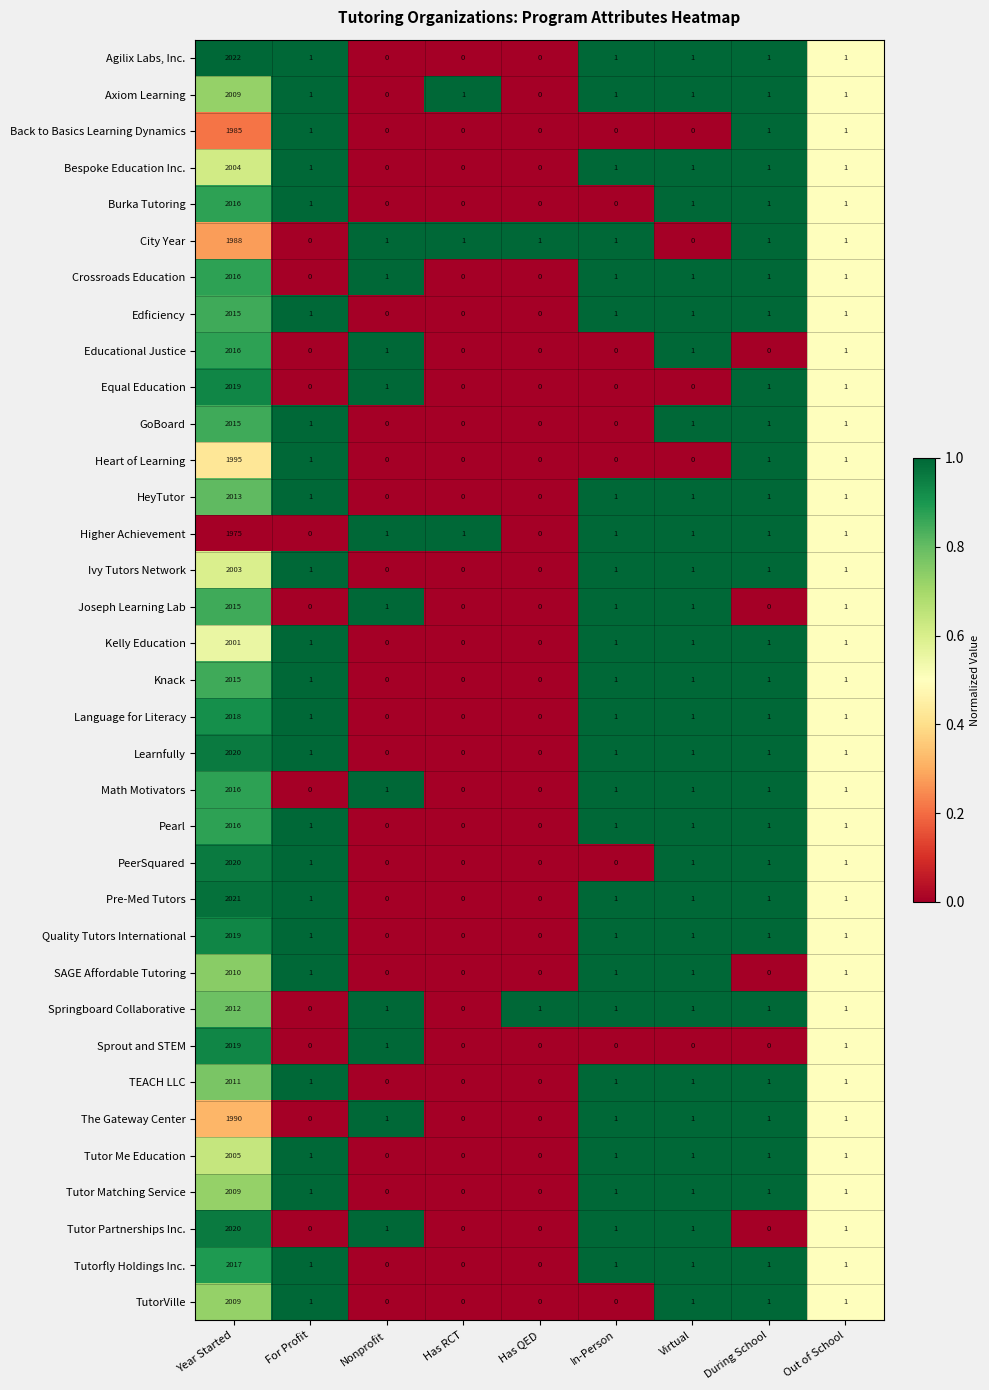

What is the spread (max minus min) of values at During School?

1